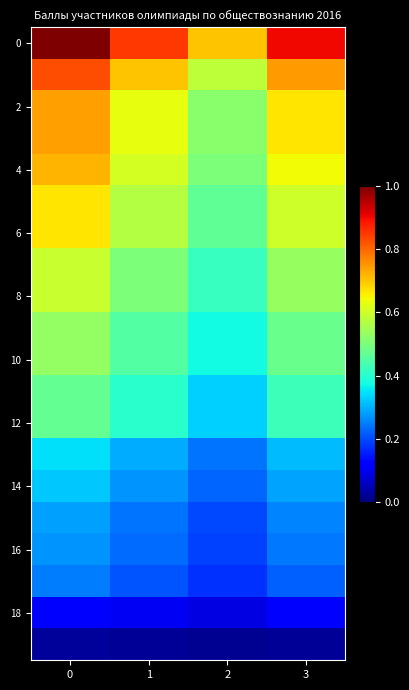

How many series are shown in this chart?

20